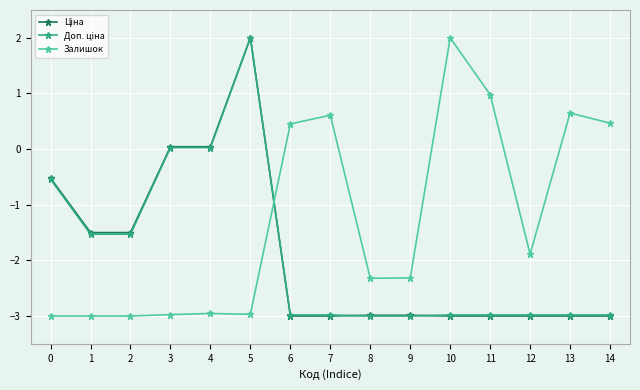

How many values in the Залишок series exceed -2?

7